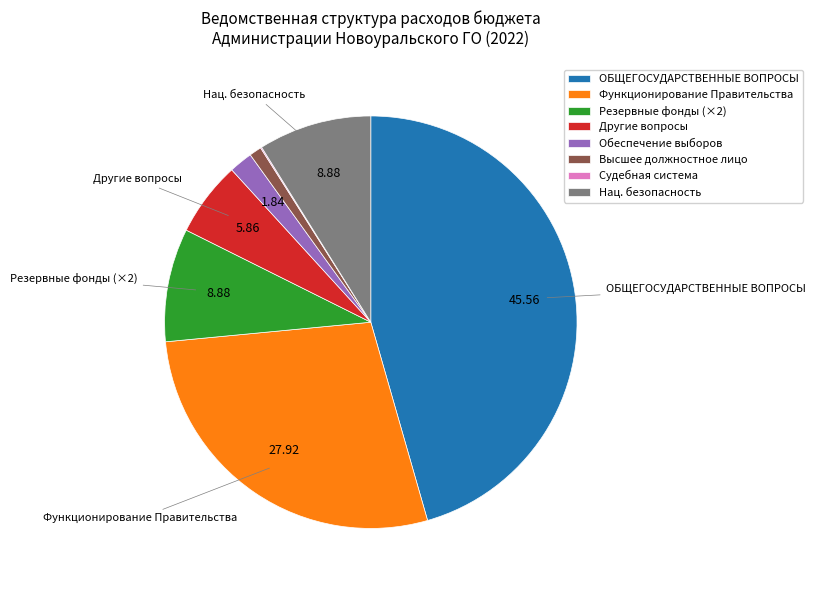

Which category has the biggest portion of the pie?

ОБЩЕГОСУДАРСТВЕННЫЕ ВОПРОСЫ